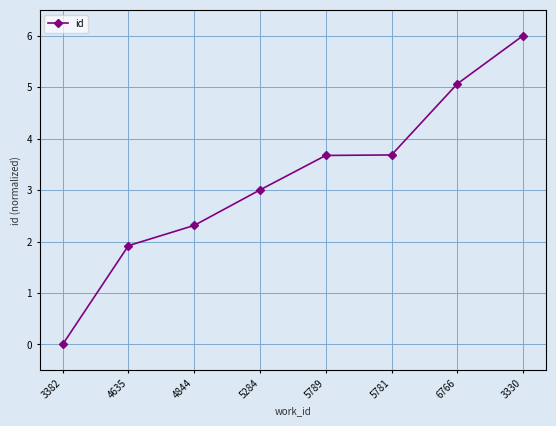

What is the sum of all values?

25.7